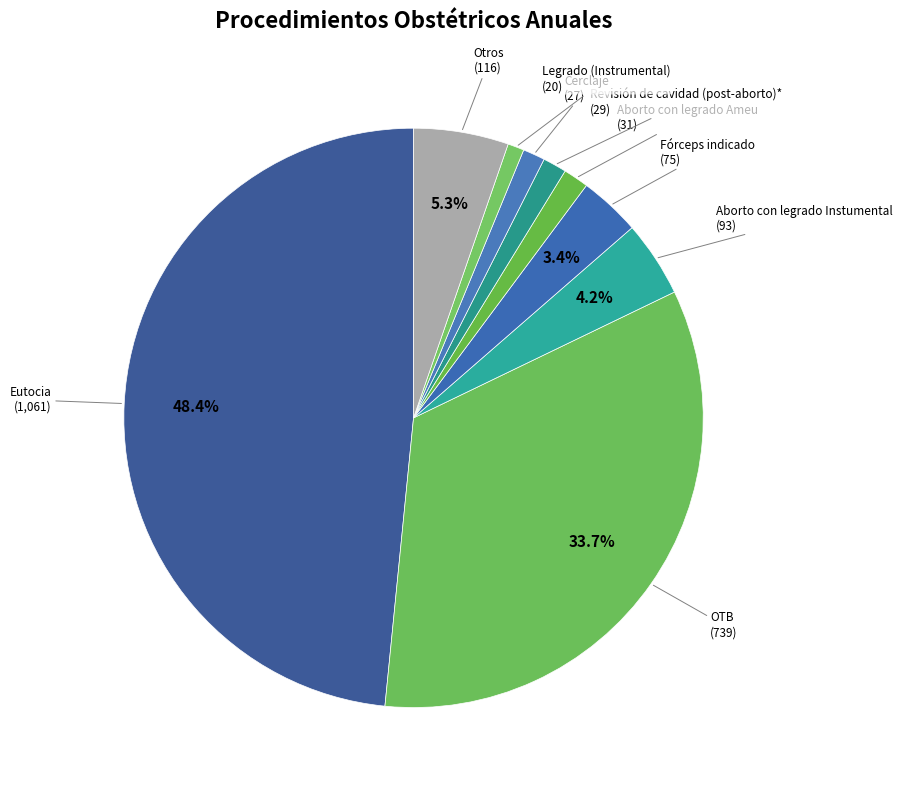

Is there a majority slice in this chart?

No